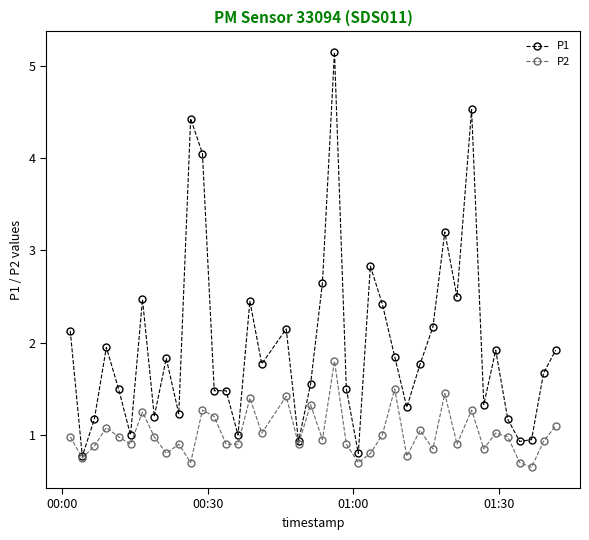

At how many categories does at least one series exceed 2?

14